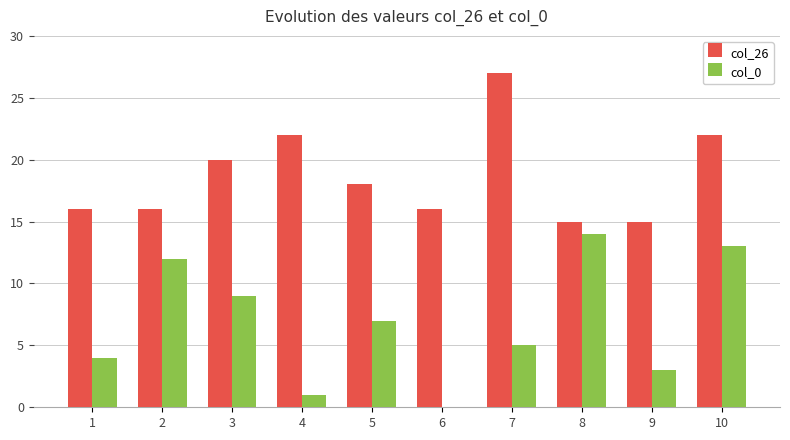

Which category has the highest value in the col_26 series?

7